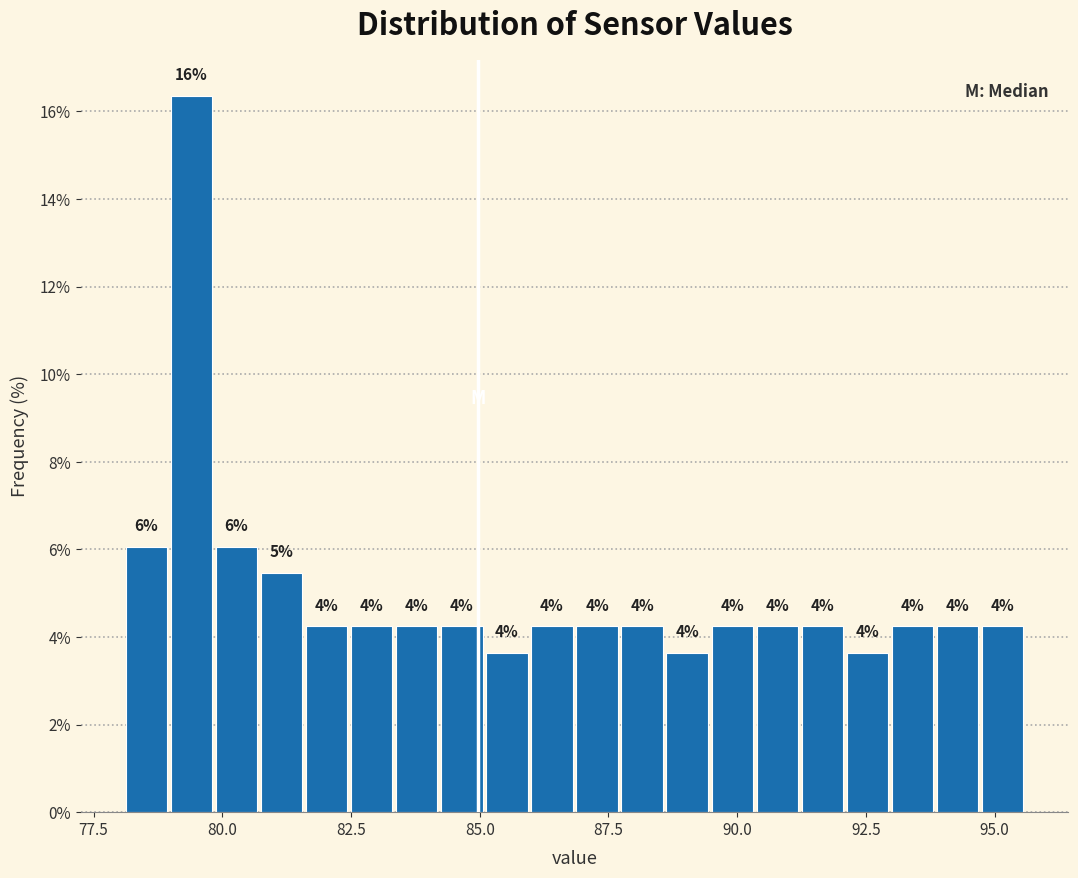

Read against the x-axis, roughly where is the centre of the tallest bar?

79.5